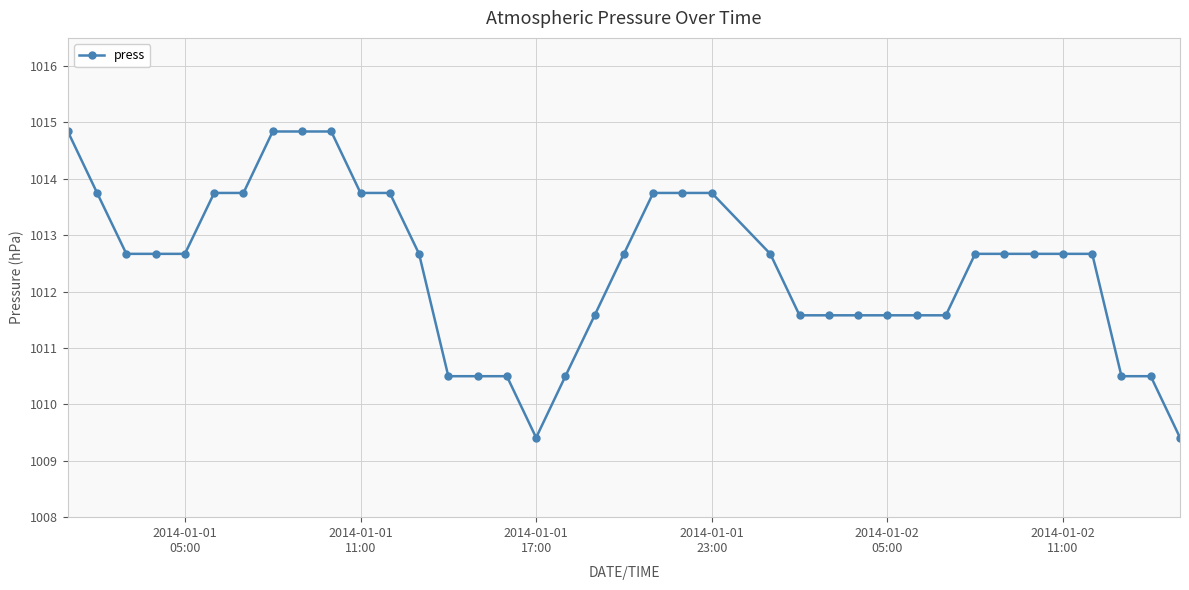

What is the difference between the second highest and minimum values?

5.4